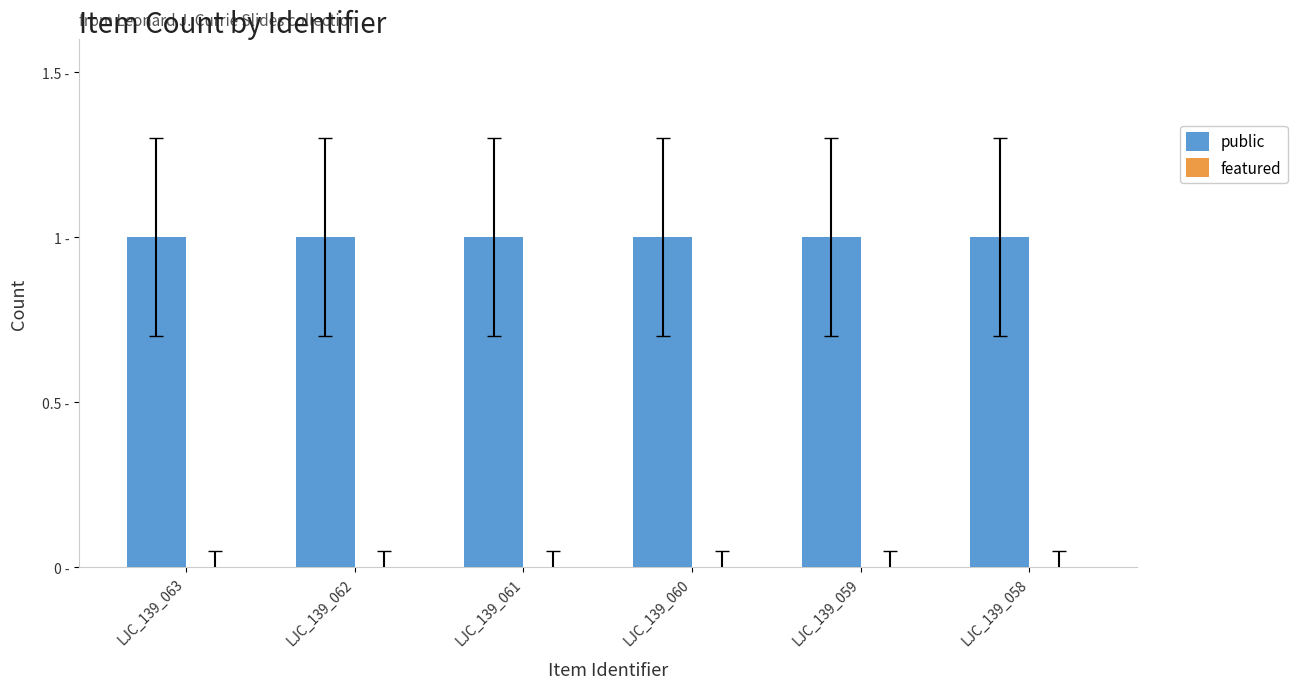

The featured series shows 0 at LJC_139_059. True or false?

True